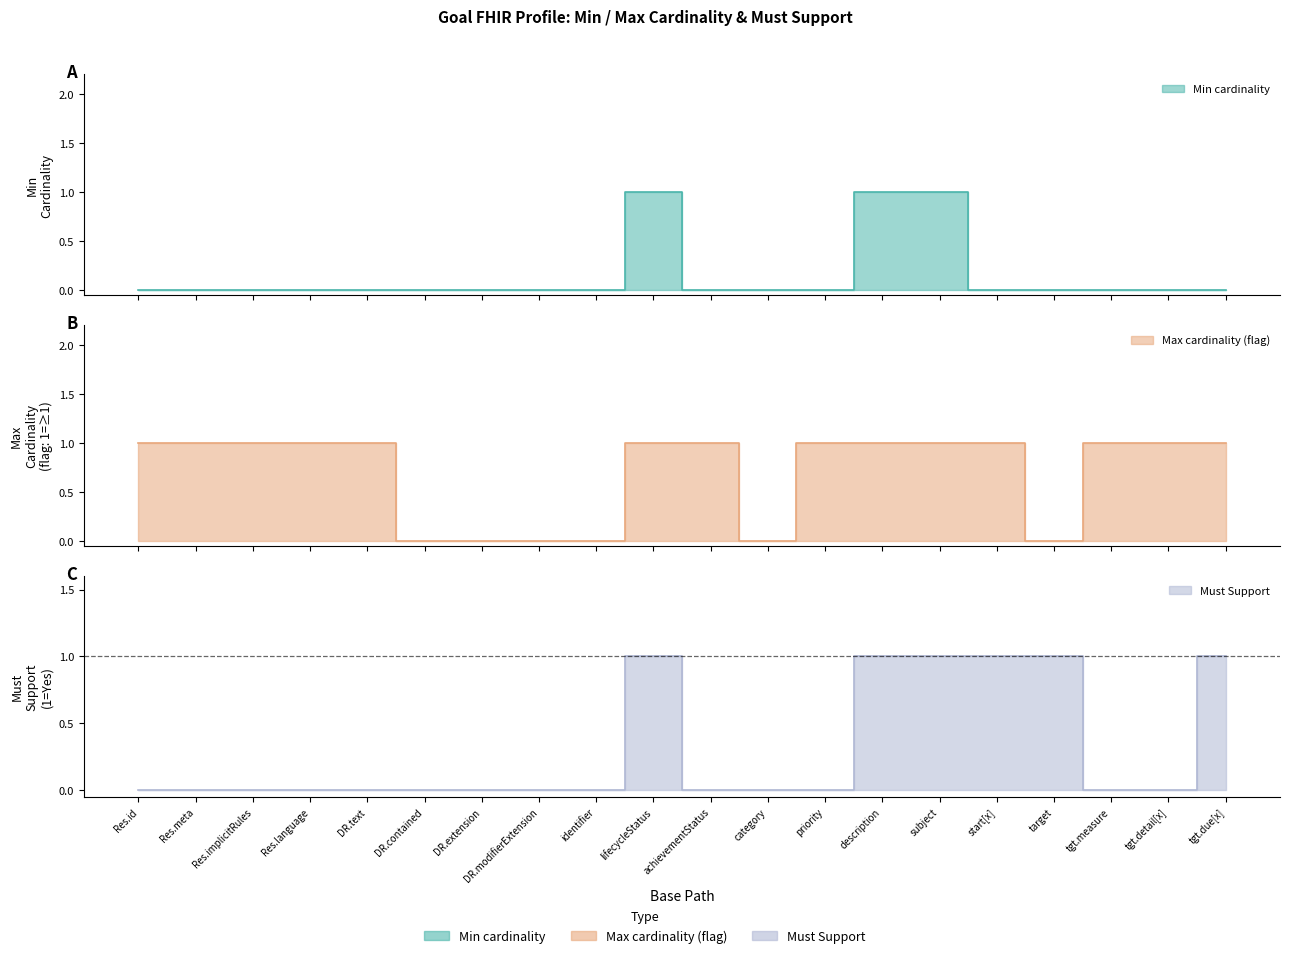

At how many categories does at least one series exceed 0?

15